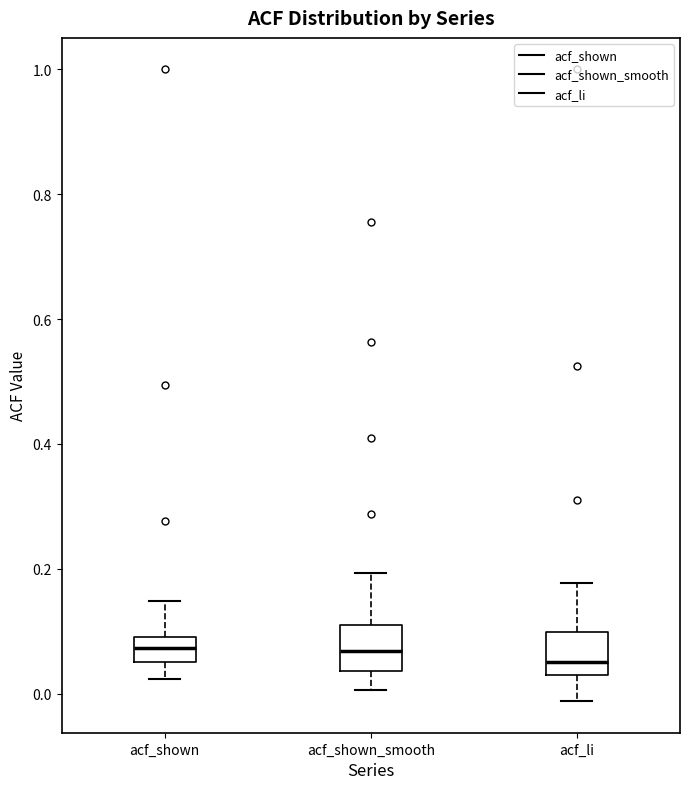

Where is the lower edge of the box for acf_li on the y-axis? The values are not printed on the chart, so give them approximately, as read against the axis.

0.04